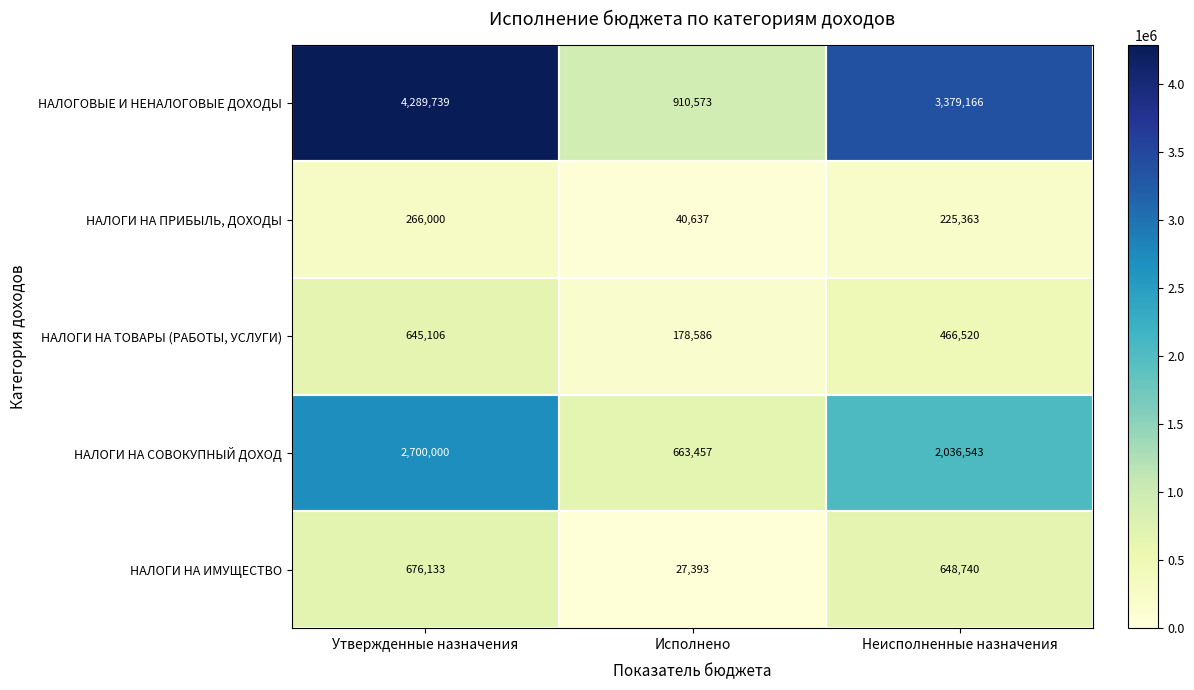

Which series changed the most between Утвержденные назначения and Неисполненные назначения?

НАЛОГОВЫЕ И НЕНАЛОГОВЫЕ ДОХОДЫ